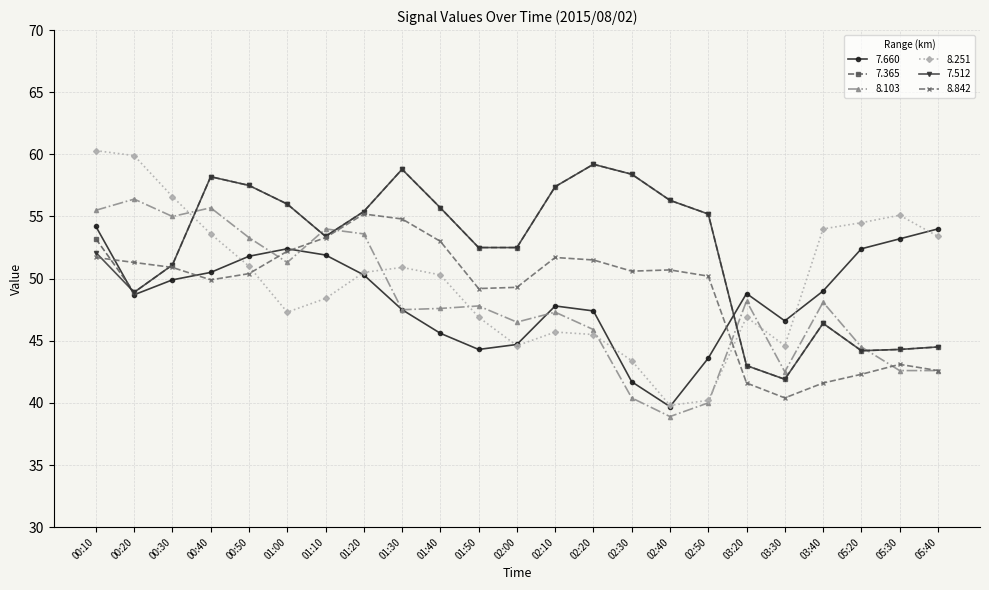

What value does the 7.365 series have at 02:10?

57.4